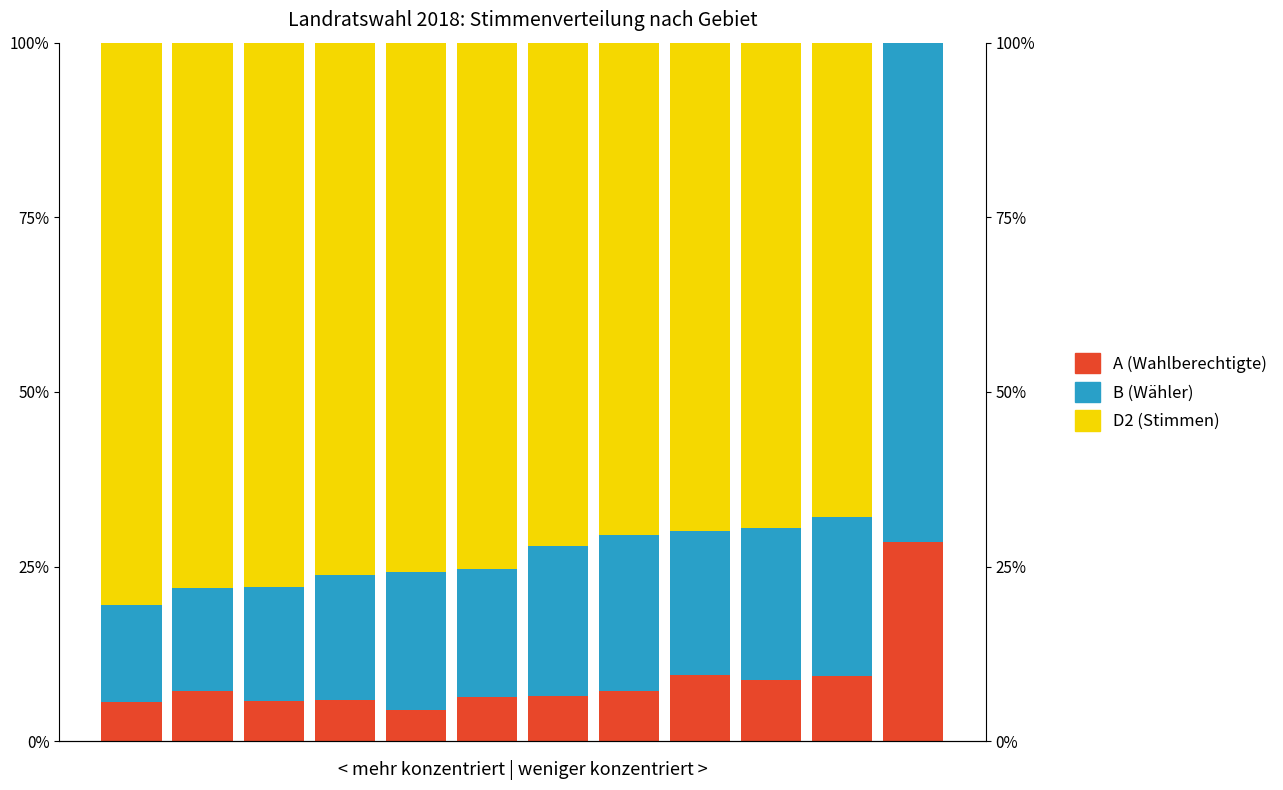

The D2 (Stimmen) series shows 133.8 at 0. True or false?

False